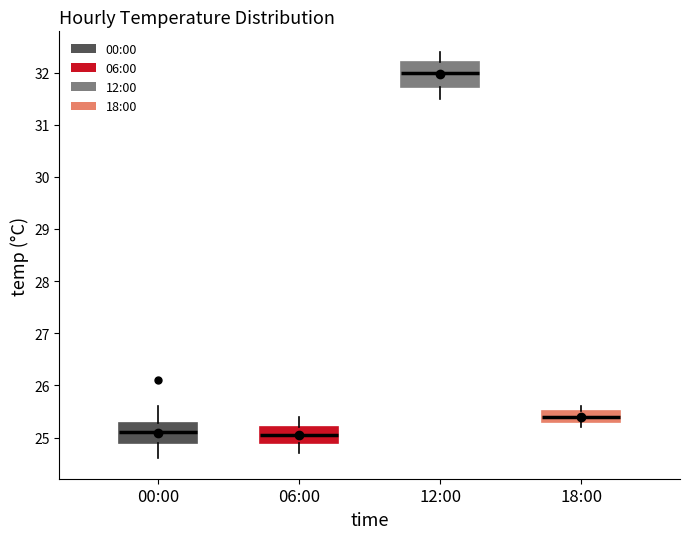

Comparing the boxes themselves (not the whiskers), which one is the tallest?

12:00